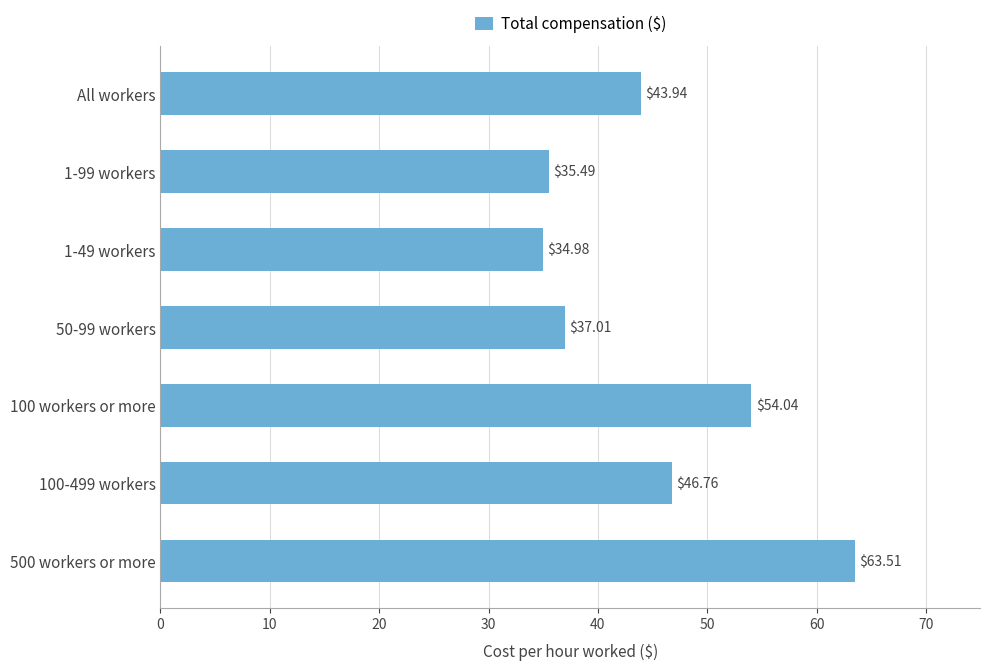

What is the change in value from 1-49 workers to 1-99 workers?

+0.5